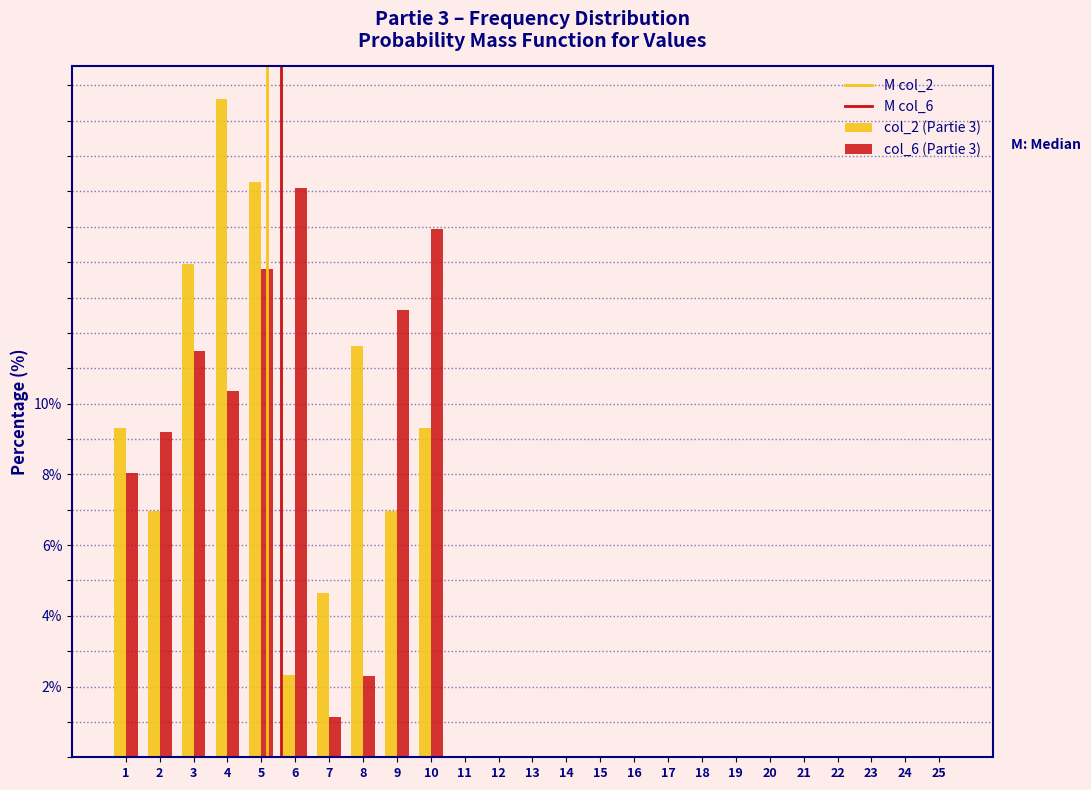

At which category is the sum across all series the highest?

5